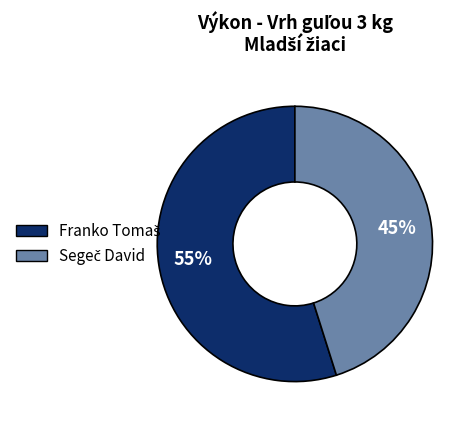

To the nearest percent, what is the average slice percentage?

50%